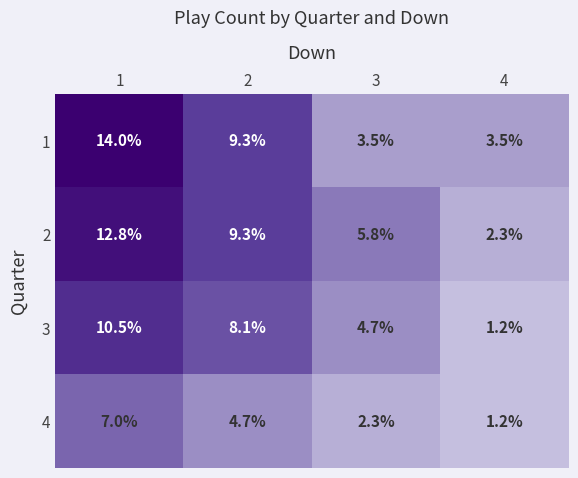

At which category is the sum across all series the highest?

1